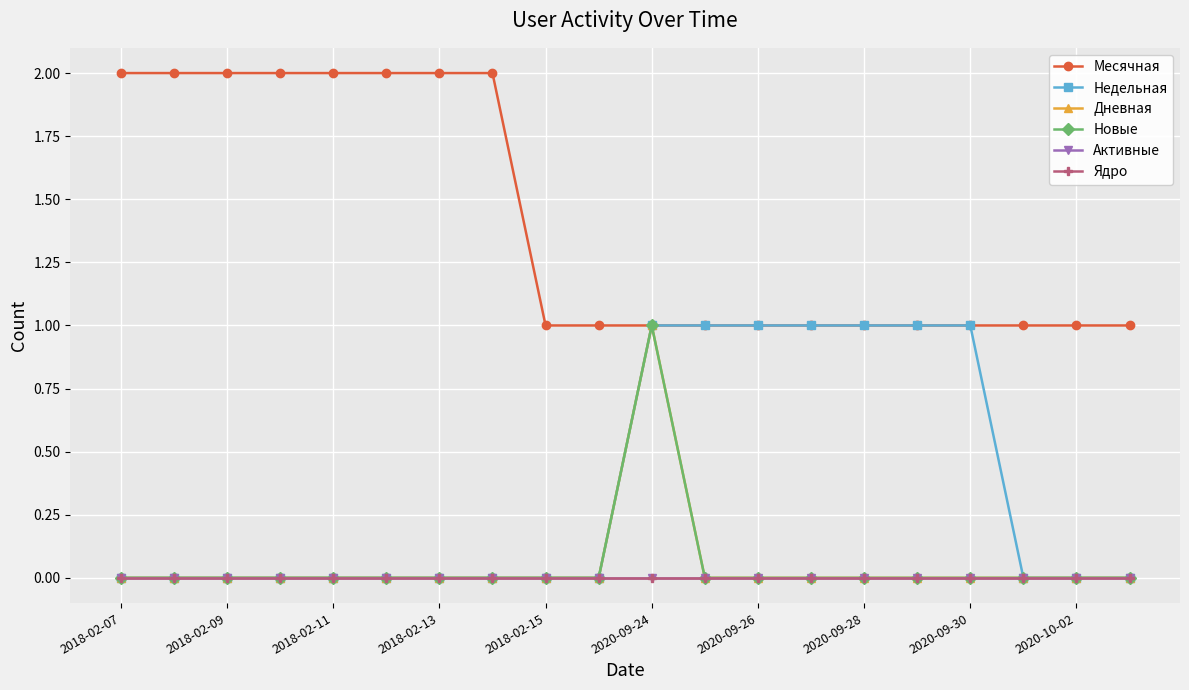

True or false: Ядро and Активные intersect in this chart.

False